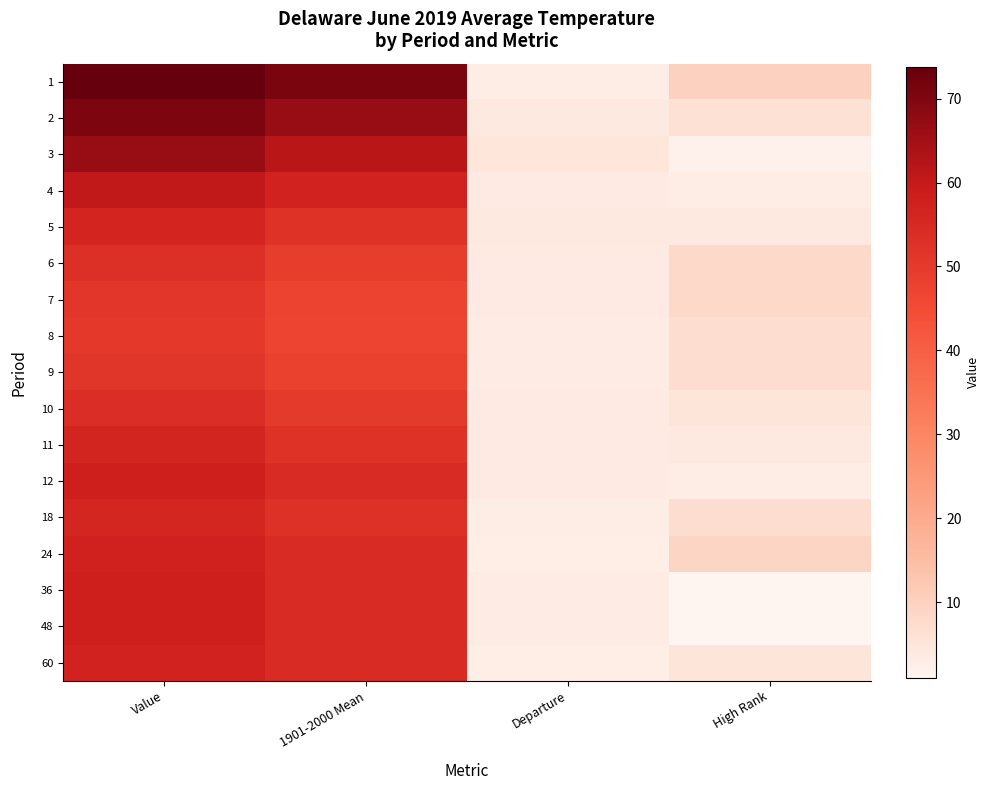

What is the total value across all series at 1901-2000 Mean?

926.0